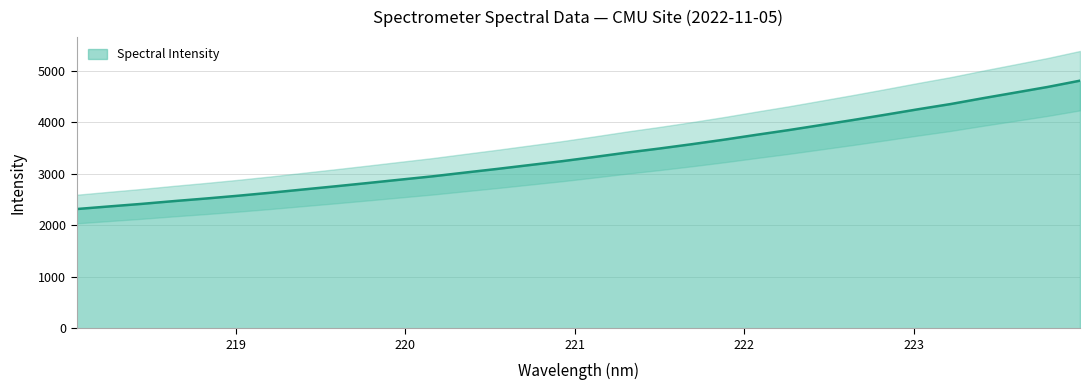

True or false: the data has more than 0 interior local peaks.

False